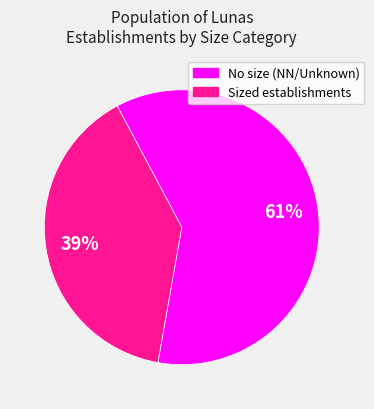

Is there any slice that represents more than half of the pie?

Yes